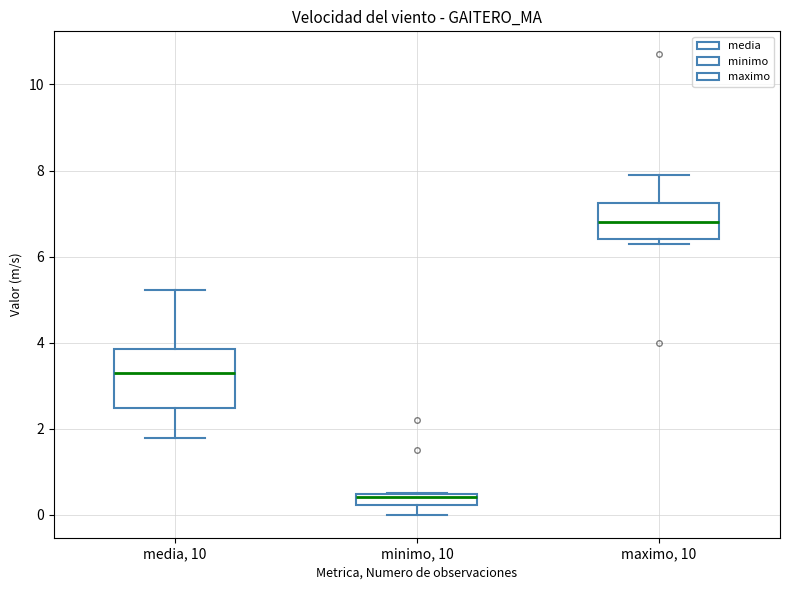

Which box is the tallest, from its lower edge to its upper edge?

media, 10